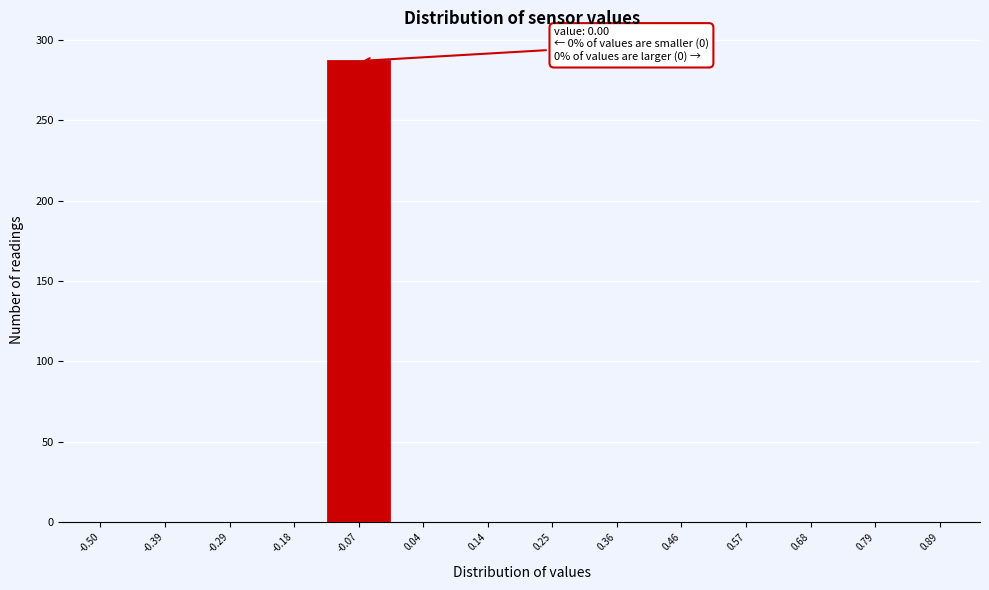

Reading left to right, transcribe all the data shown in this chart.

-0.50=0	-0.39=0	-0.29=0	-0.18=0	-0.07=287	0.04=0	0.14=0	0.25=0	0.36=0	0.46=0	0.57=0	0.68=0	0.79=0	0.89=0